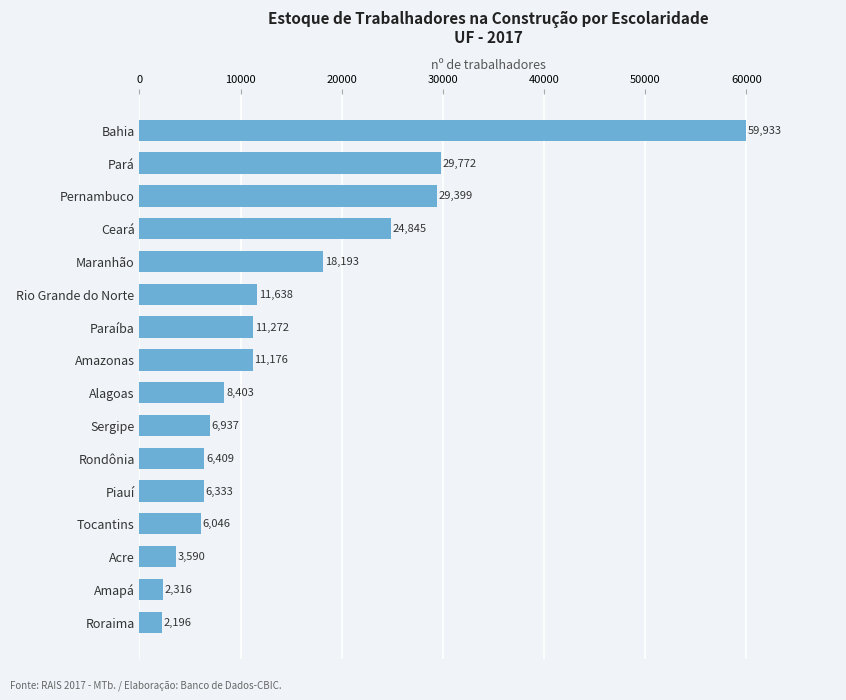

Reading top to bottom, extract all data points from this chart.

59933	29772	29399	24845	18193	11638	11272	11176	8403	6937	6409	6333	6046	3590	2316	2196